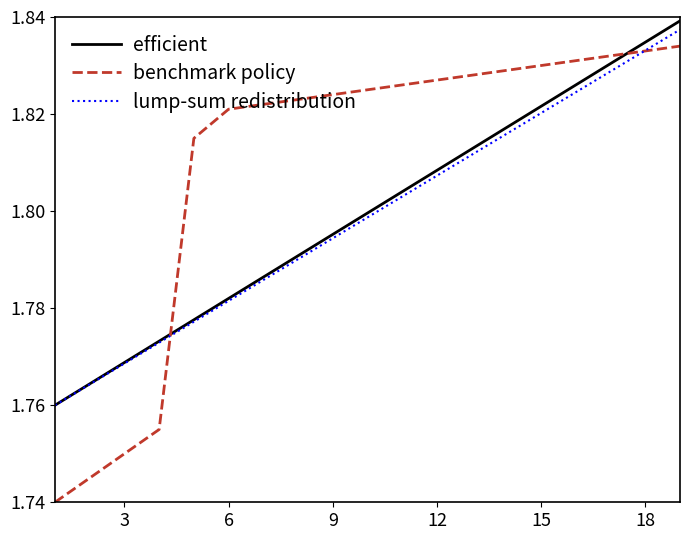

What is the difference between the maximum and second lowest values in the benchmark policy series?

0.1